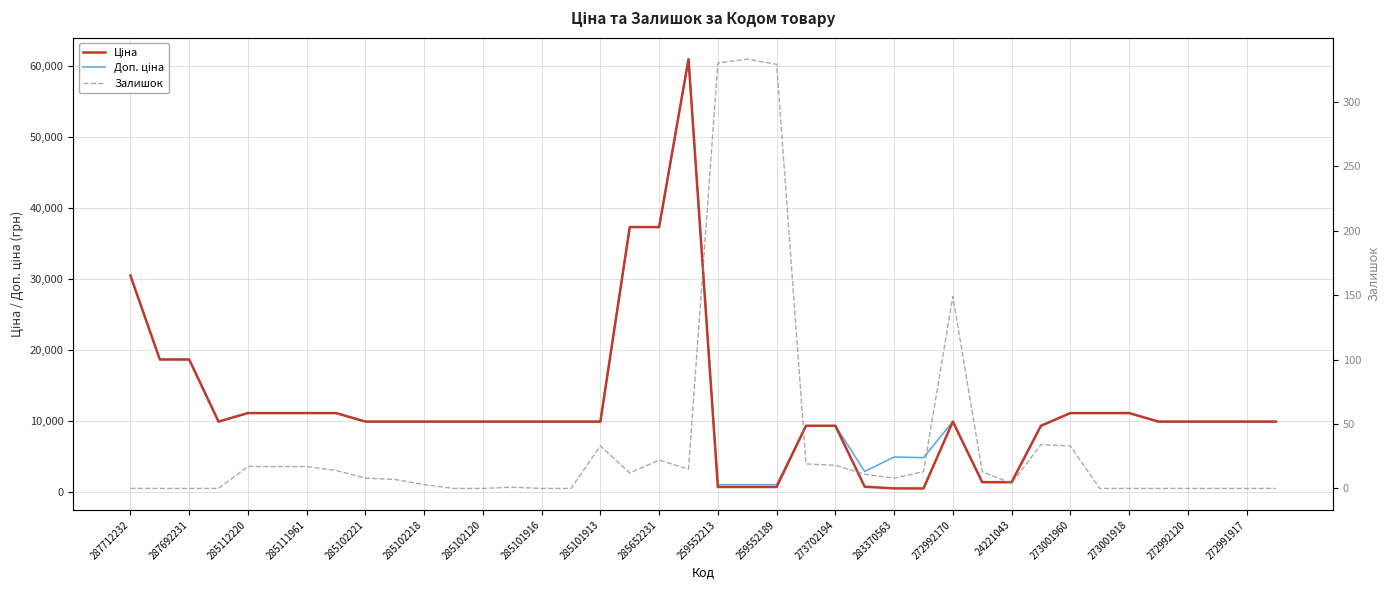

True or false: Ціна and Доп. ціна cross at least once.

False